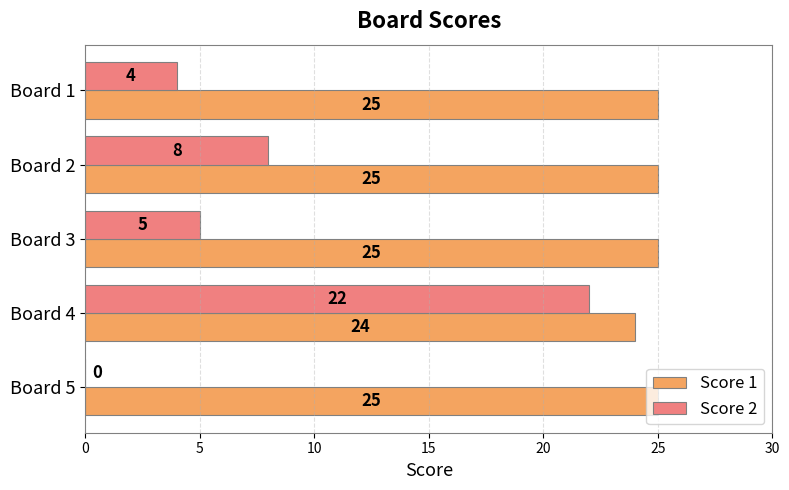

Which category has the highest value in the Score 2 series?

Board 4